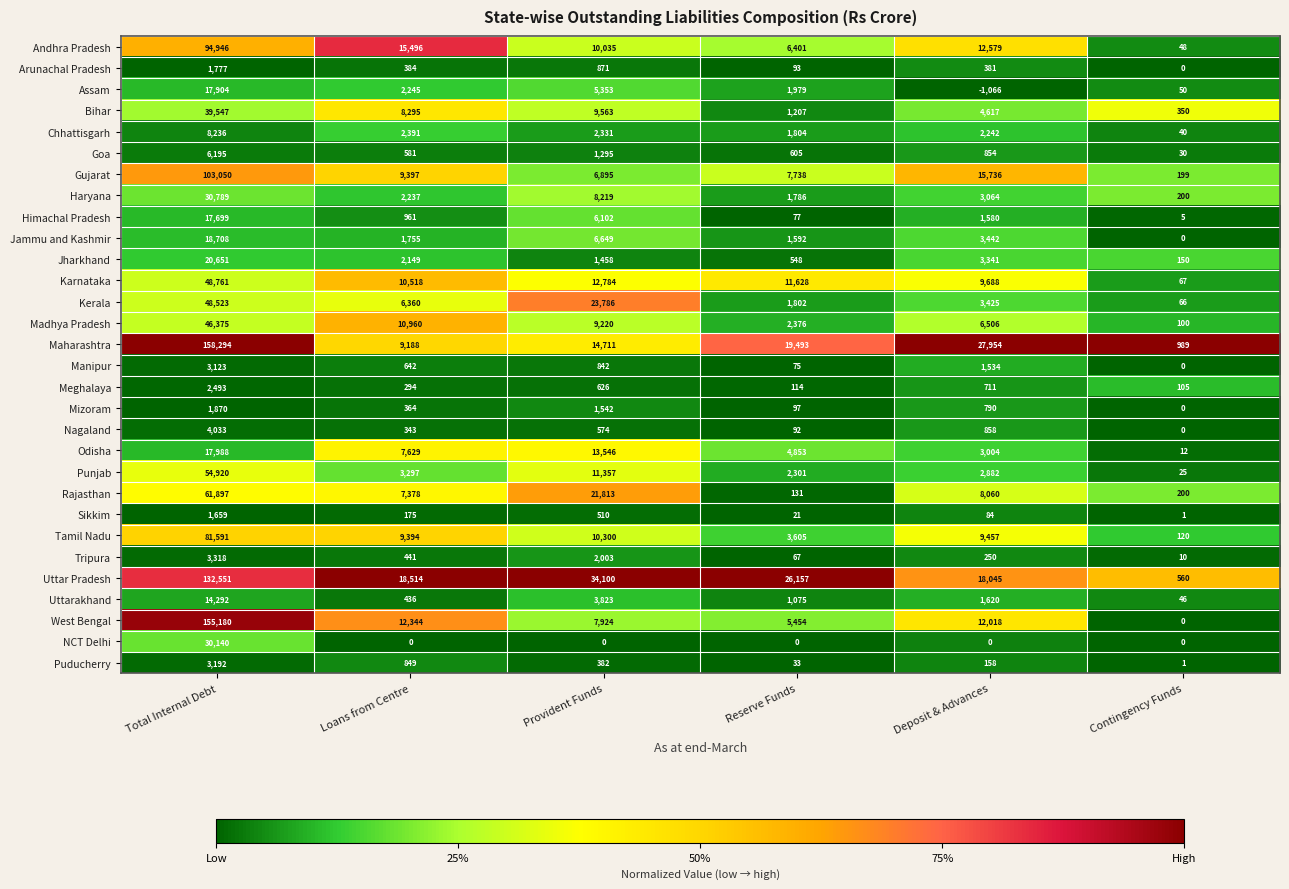

True or false: Maharashtra has a value of 14711 at Provident Funds.

True